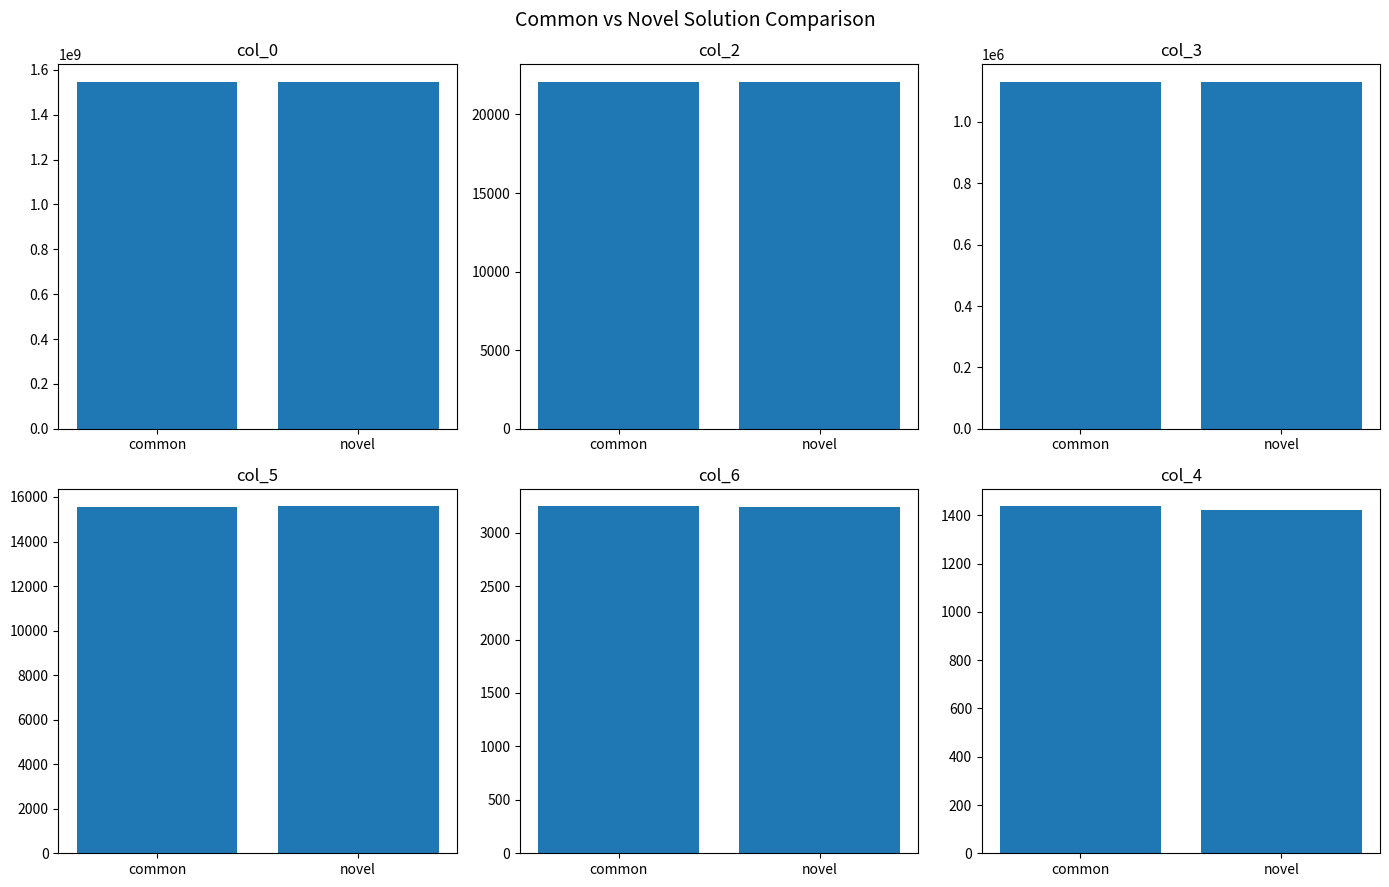

What is the highest value of the col_6 series?

3247.6